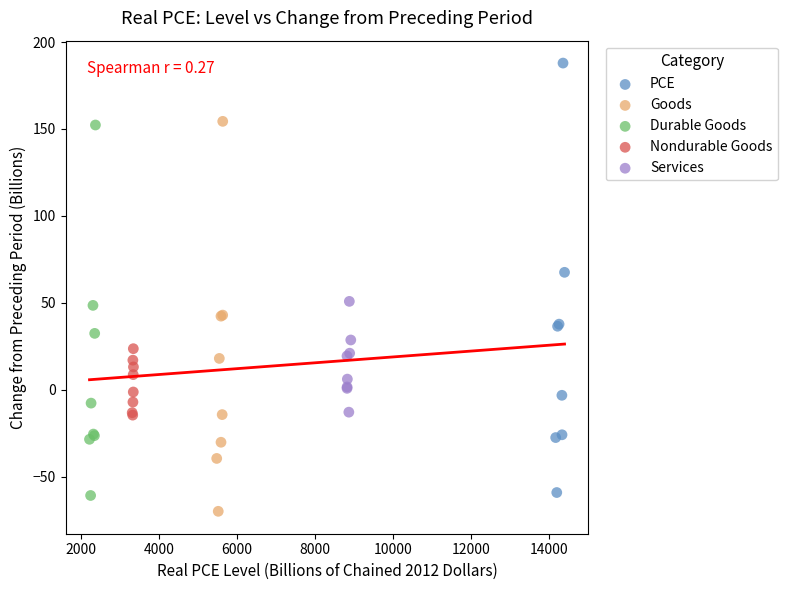

Which series reaches the maximum Y coordinate?

PCE